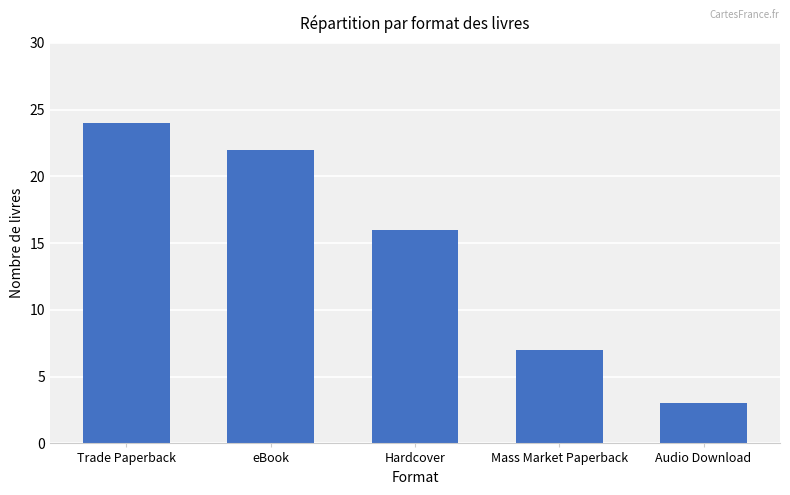

How many series are shown in this chart?

1